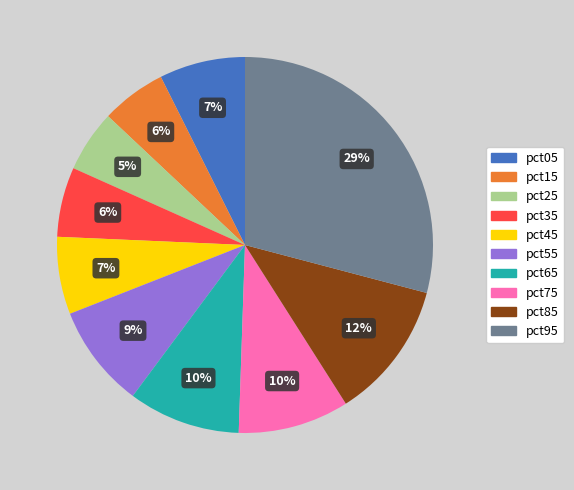

To the nearest percent, what is the average slice percentage?

10%